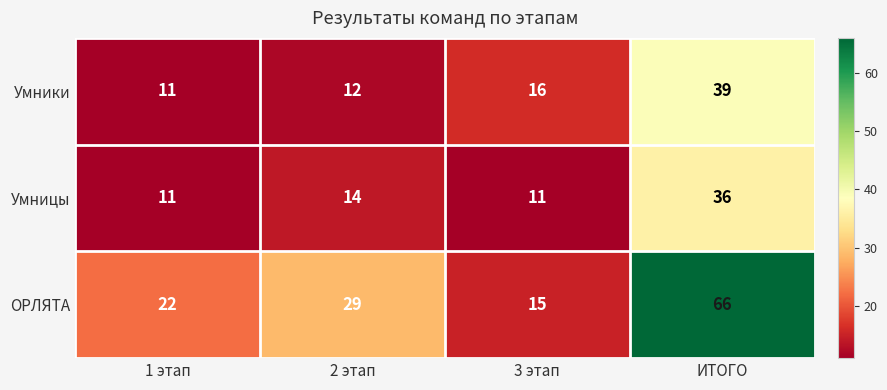

What is the total value across all series at 1 этап?

44